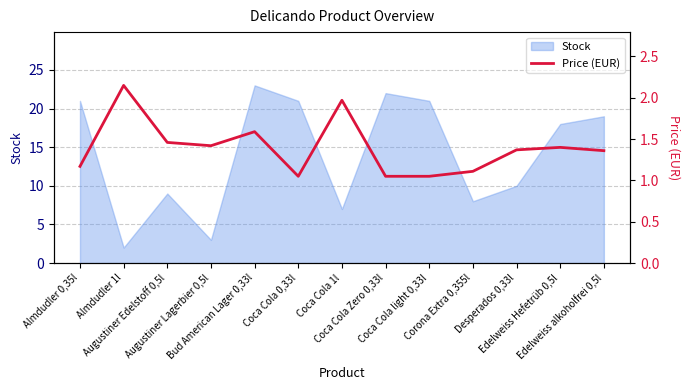

List the labels in order of value, largest first.

Almdudler 1l, Coca Cola 1l, Bud American Lager 0,33l, Augustiner Edelstoff 0,5l, Augustiner Lagerbier 0,5l, Edelweiss Hefetrüb 0,5l, Desperados 0,33l, Edelweiss alkoholfrei 0,5l, Almdudler 0,35l, Corona Extra 0,355l, Coca Cola 0,33l, Coca Cola Zero 0,33l, Coca Cola light 0,33l